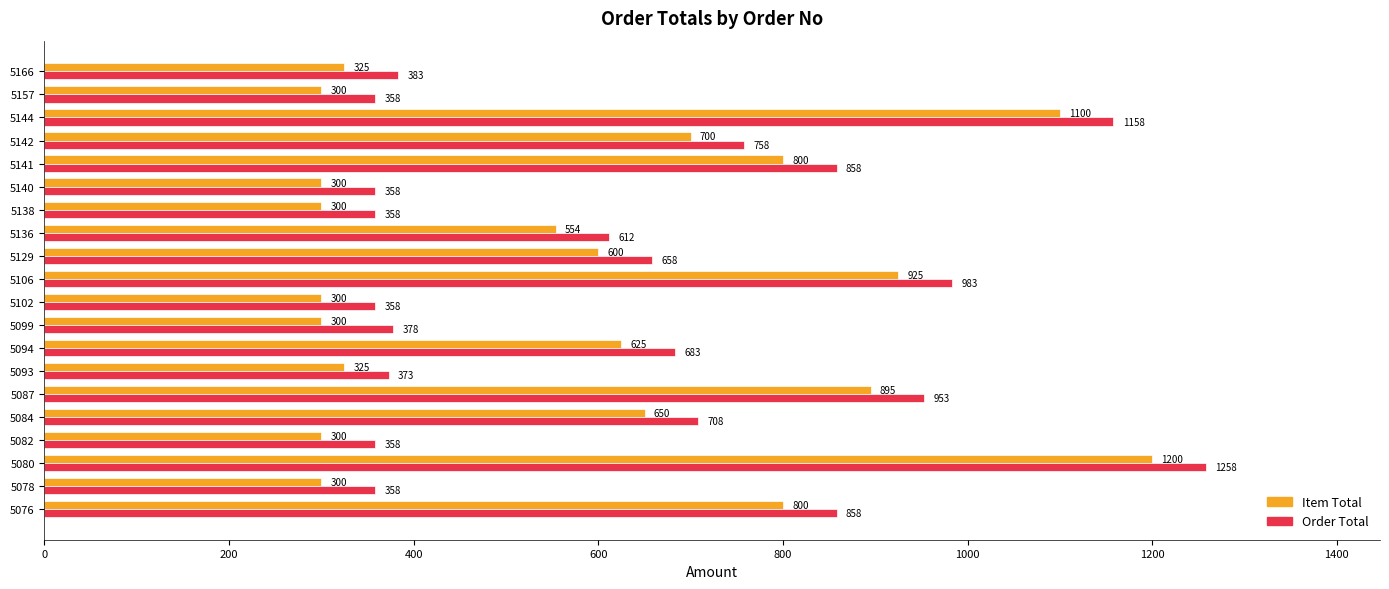

Is the value of Item Total at 5141 greater than the value of Order Total at 5082?

Yes